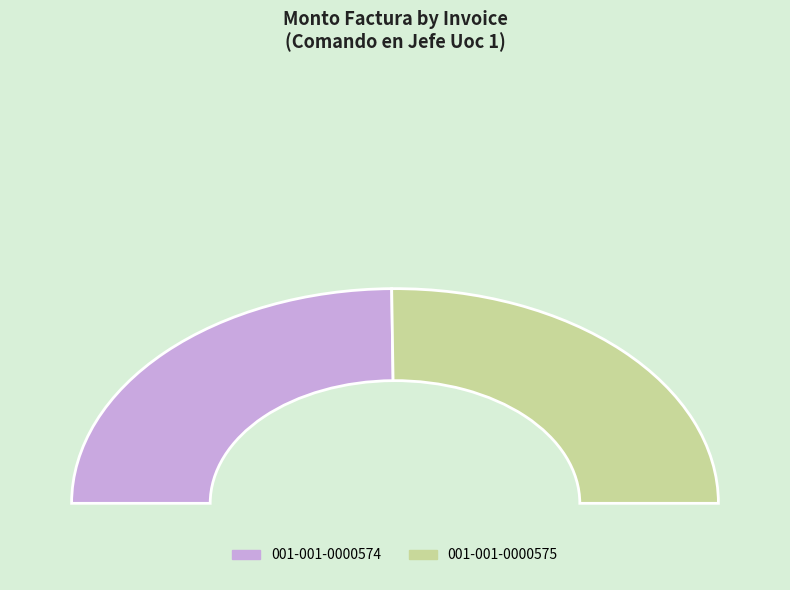

To the nearest percent, what portion does 001-001-0000574 represent?

50%